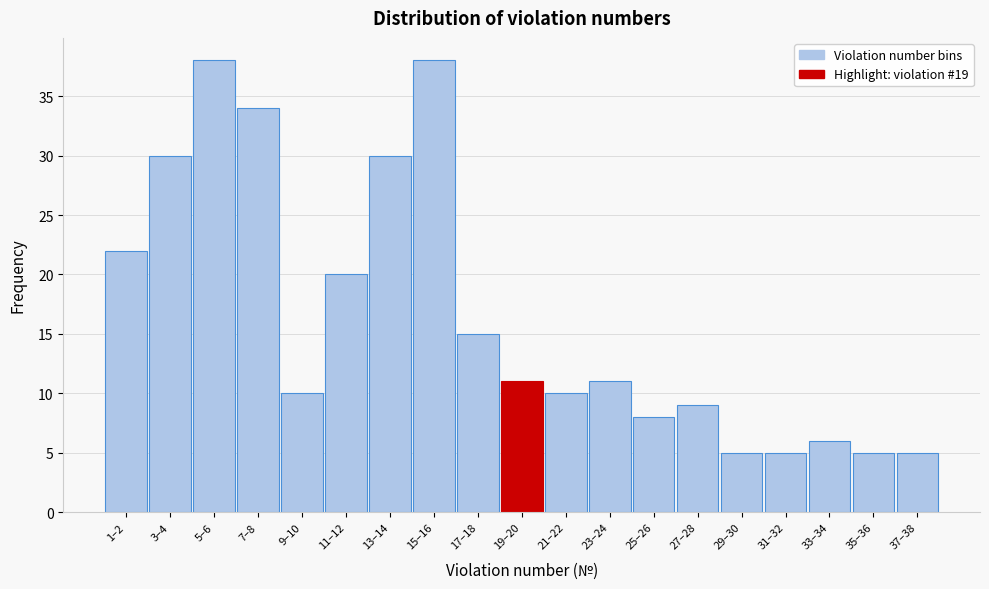

Reading right to left, extract all data points from this chart.

5	5	6	5	5	9	8	11	10	11	15	38	30	20	10	34	38	30	22